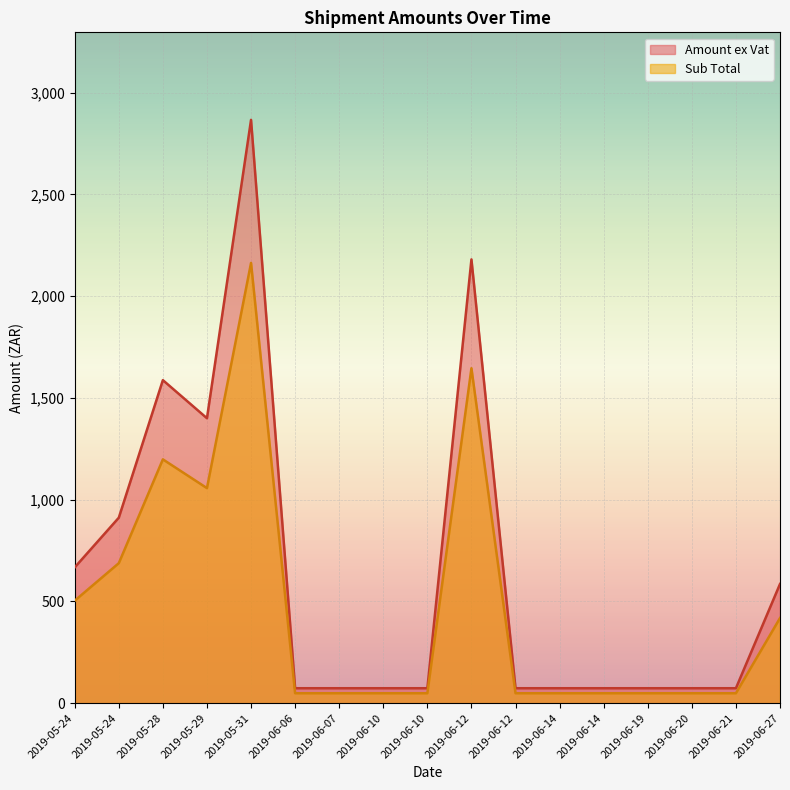

Rank the series by their maximum value, from highest to lowest.

Amount ex Vat, Sub Total